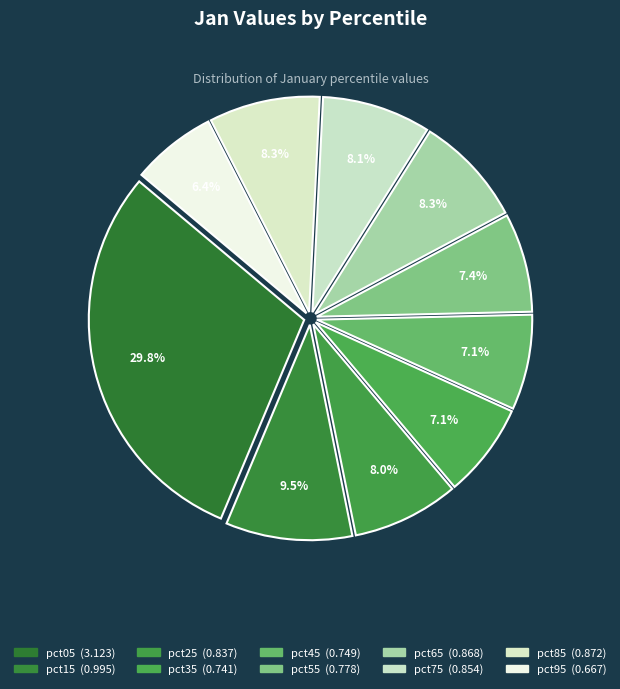

How many segments does this pie chart have?

10